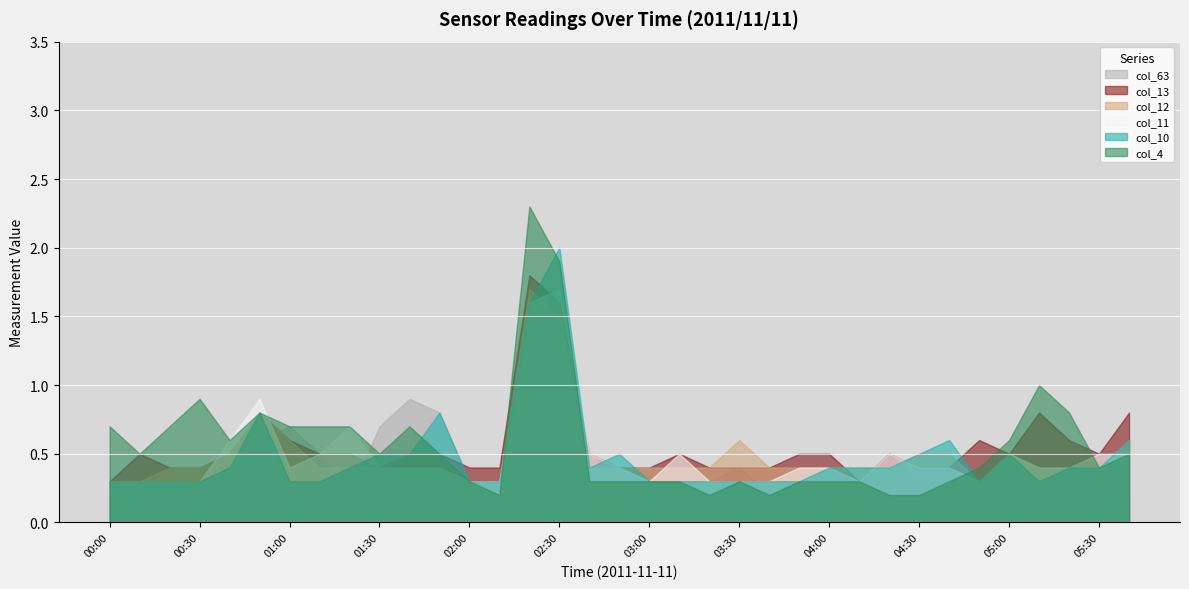

What are all the series names shown in the legend?

col_63, col_13, col_12, col_11, col_10, col_4